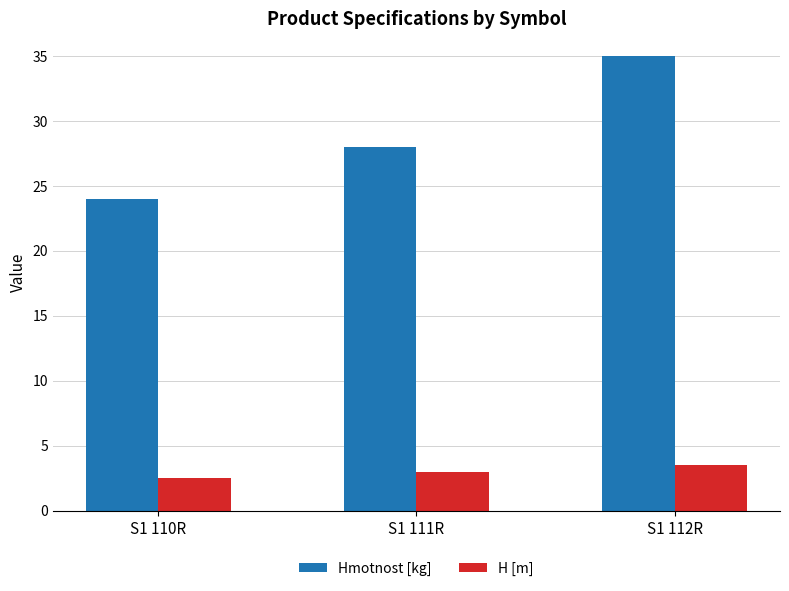

The Hmotnost [kg] series shows 24.0 at S1 110R. True or false?

True